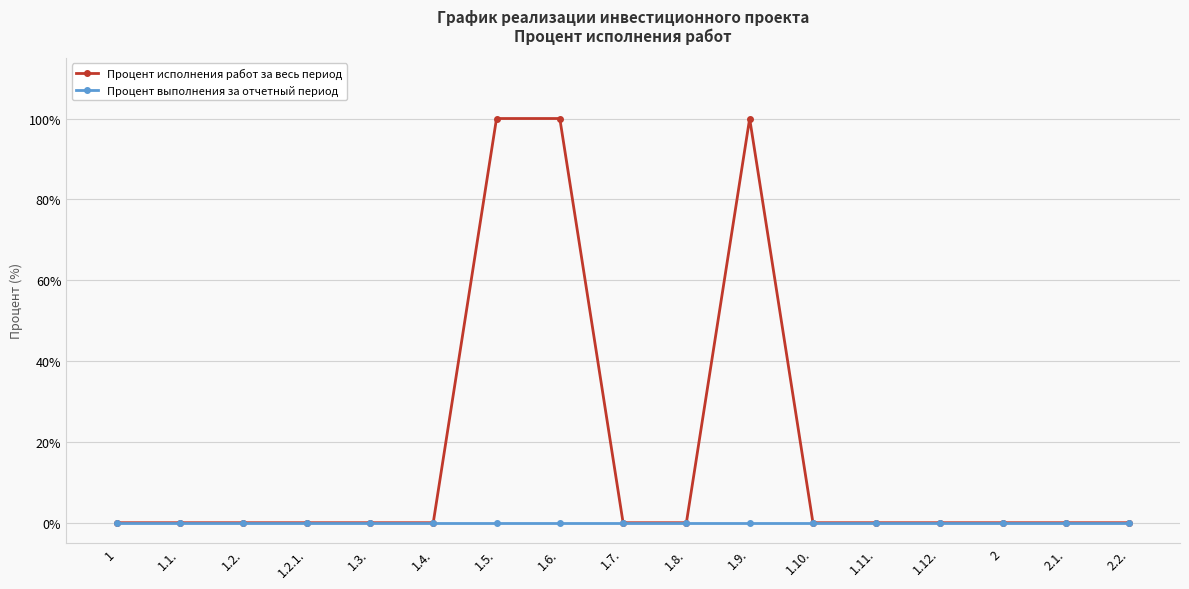

What position from the left is 2?

15